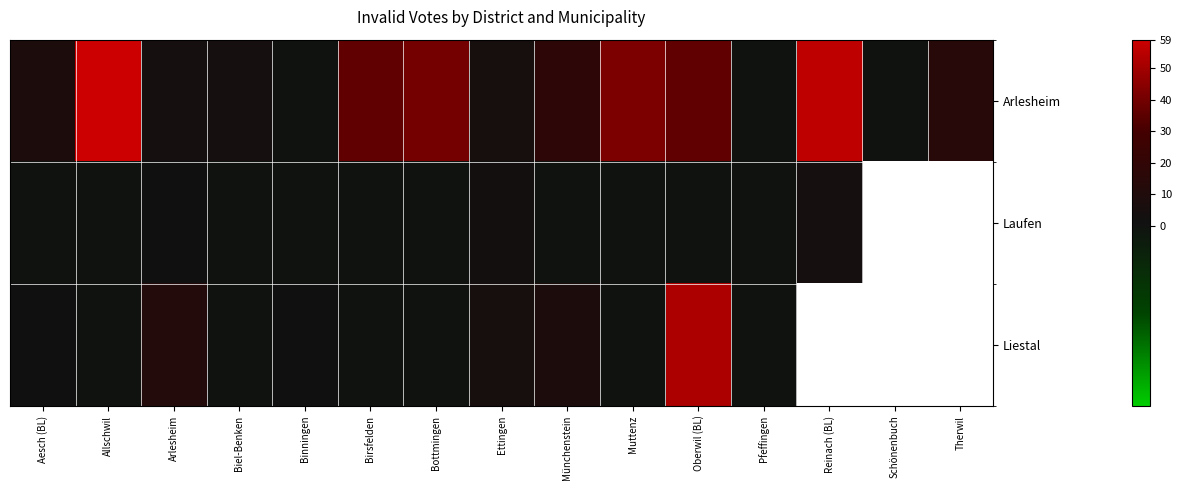

The Arlesheim series shows 13.4 at Aesch (BL). True or false?

False